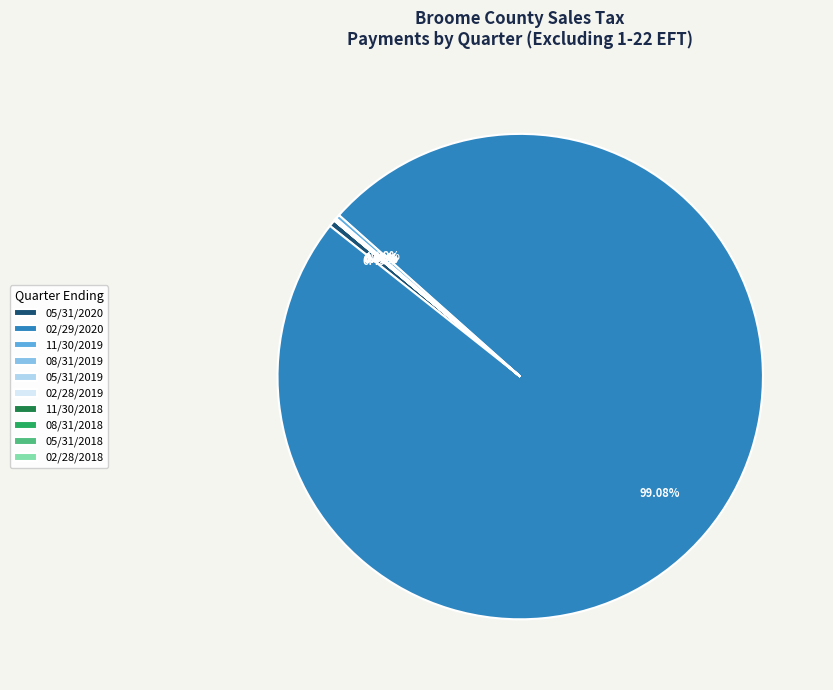

Does any single category account for the majority?

Yes